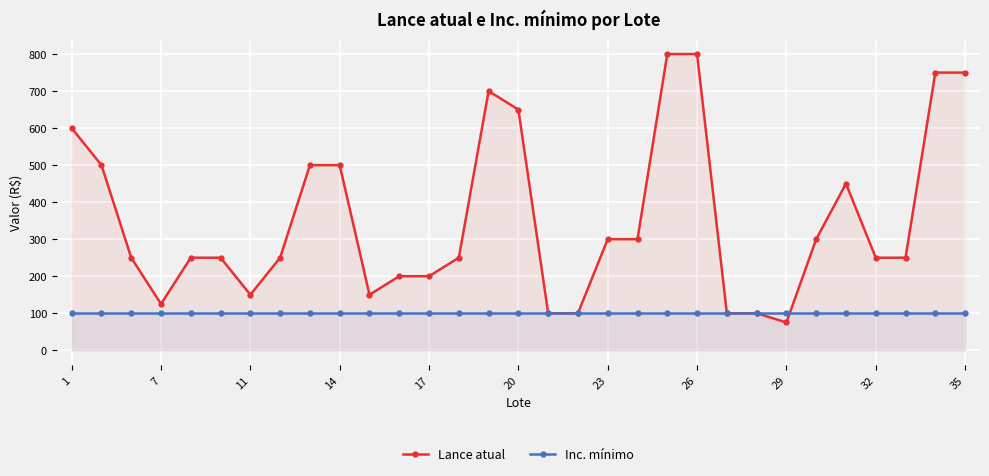

At how many categories does at least one series exceed 796?

2